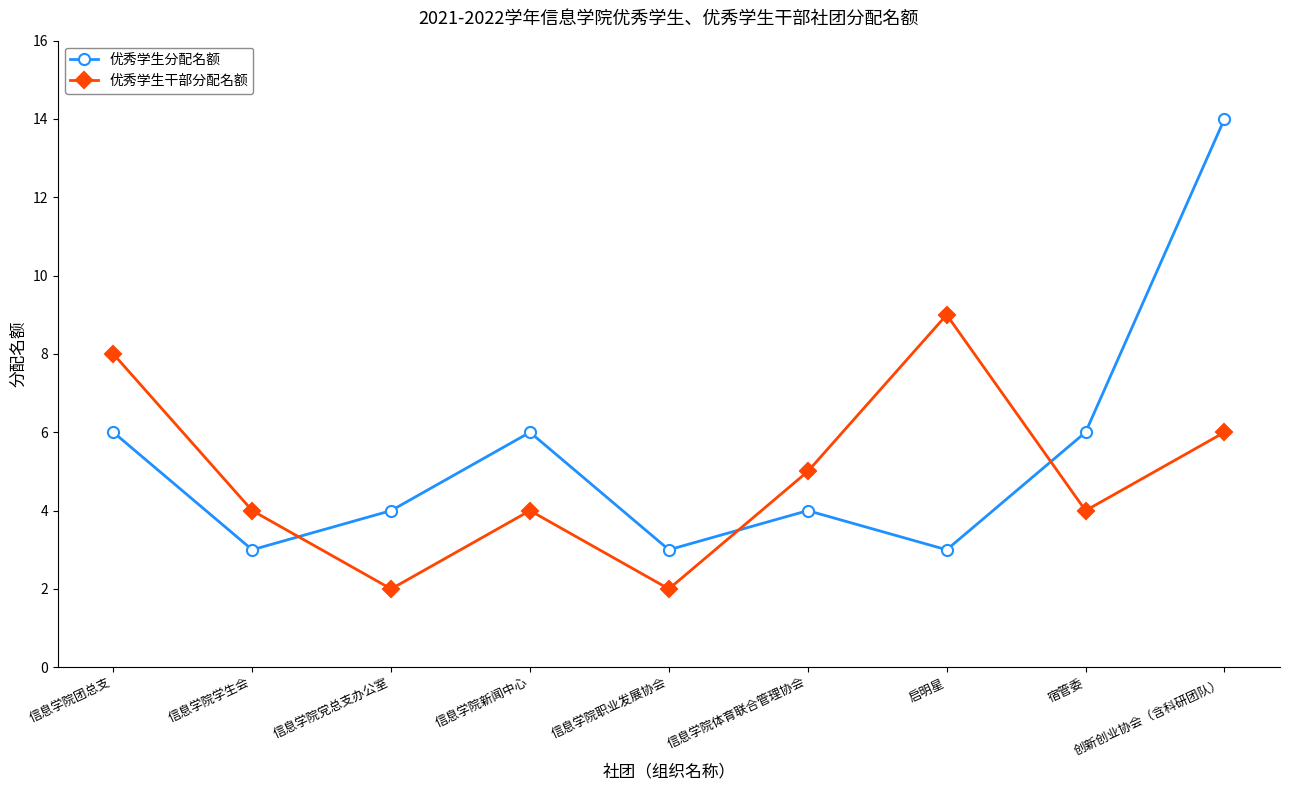

What are all the series names shown in the legend?

优秀学生分配名额, 优秀学生干部分配名额